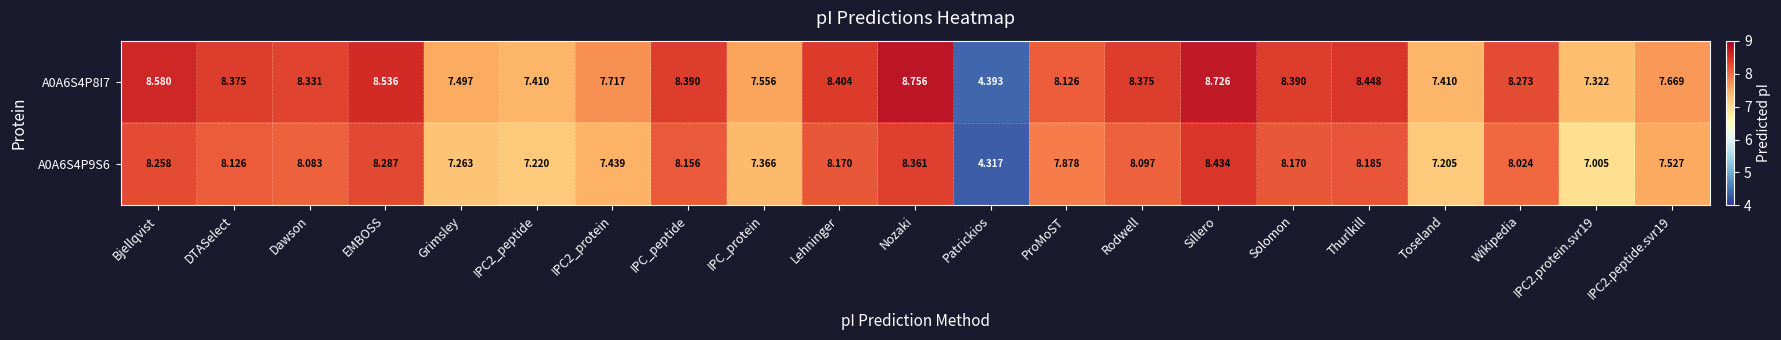

What is the smallest value displayed?

4.3